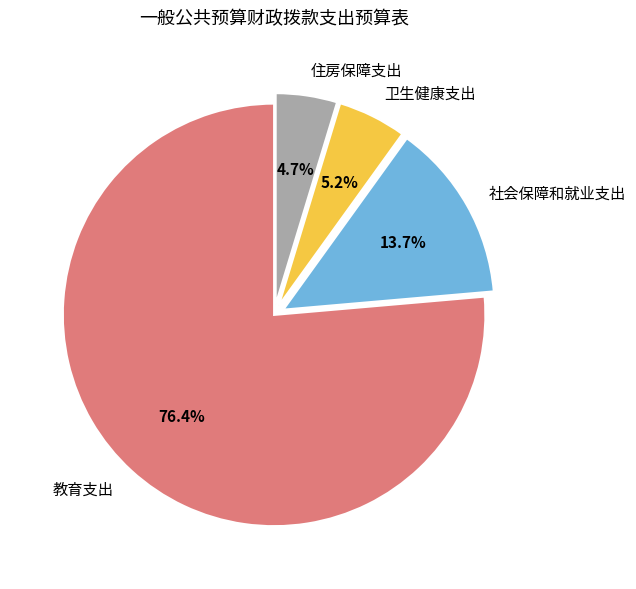

Is there any slice that represents more than half of the pie?

Yes